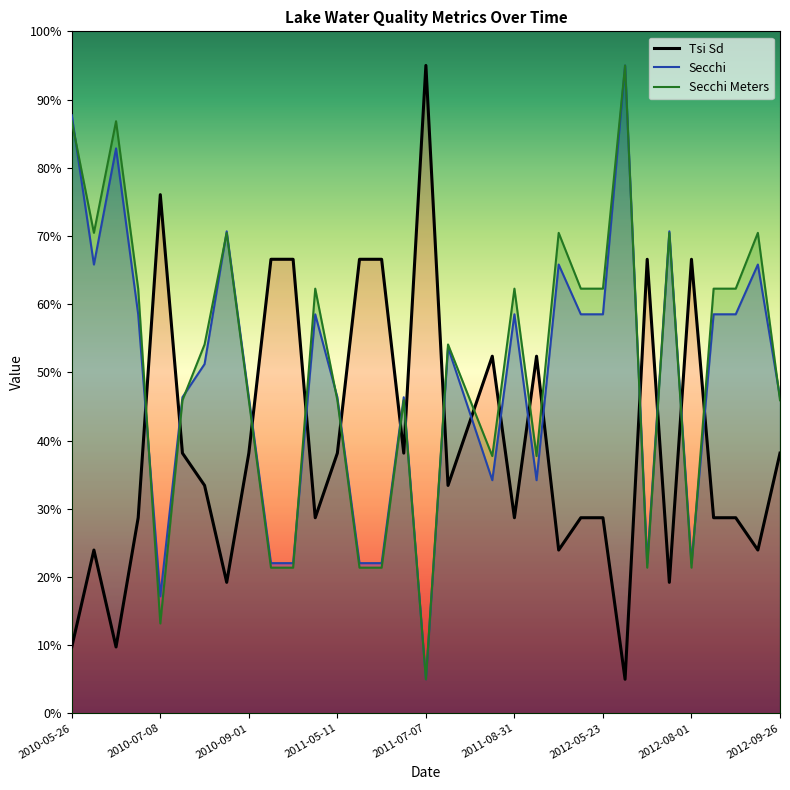

What is the spread (max minus min) of values at 2011-09-14?

18.2